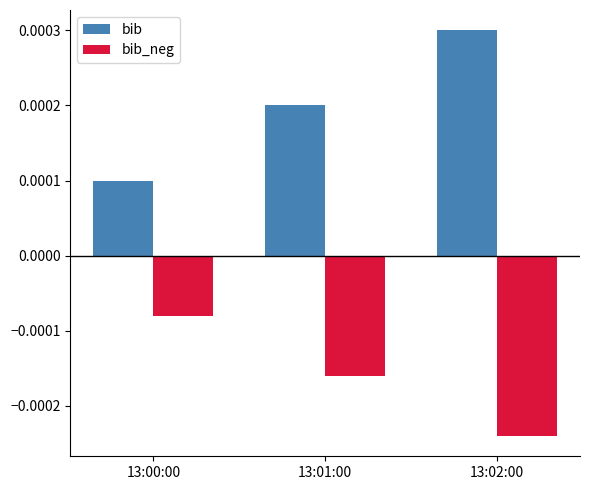

At how many categories does at least one series exceed 0?

3